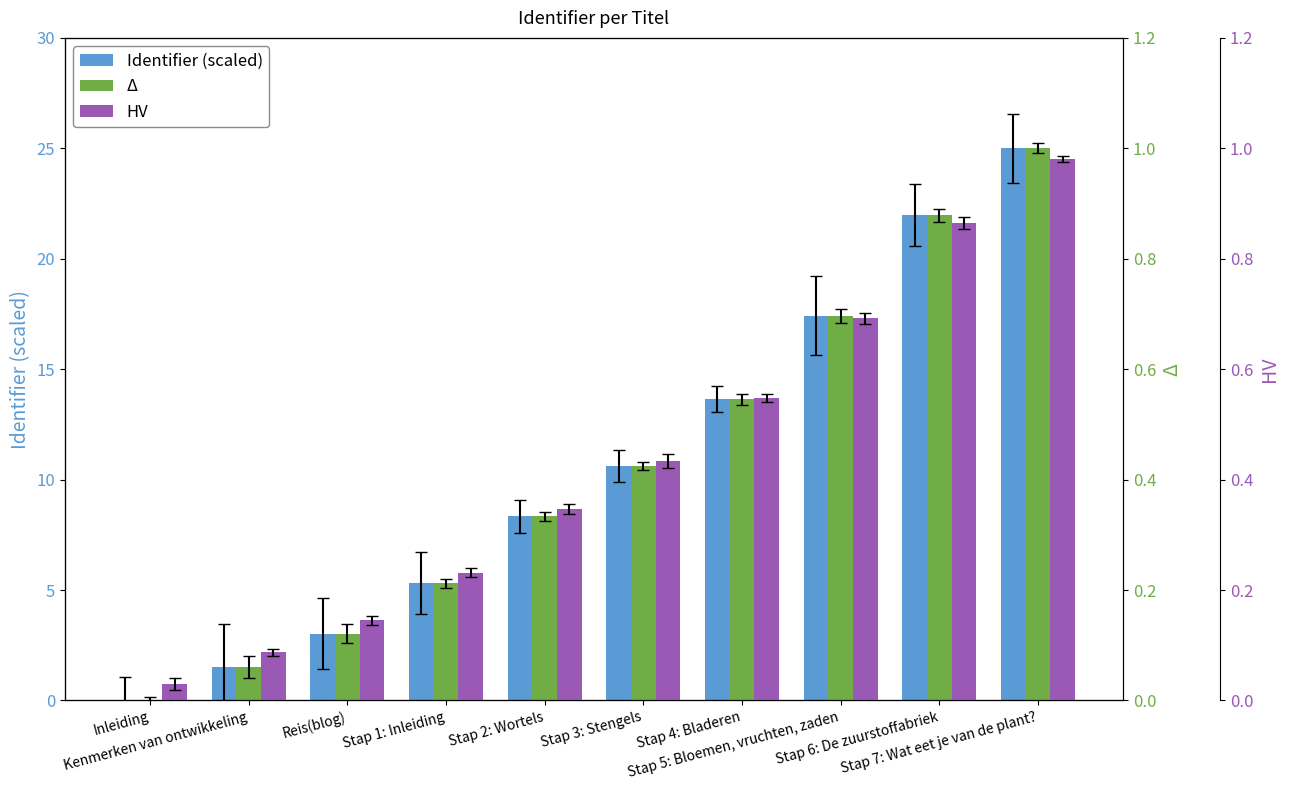

Reading right to left, what are all the values shown in this chart?

Identifier (scaled): 25.0	22.0	17.4	13.6	10.6	8.3	5.3	3.0	1.5	0.0
Δ (normalized): 1.0	0.9	0.7	0.5	0.4	0.3	0.2	0.1	0.1	0.0
HV (normalized): 1.0	0.9	0.7	0.5	0.4	0.3	0.2	0.1	0.1	0.0